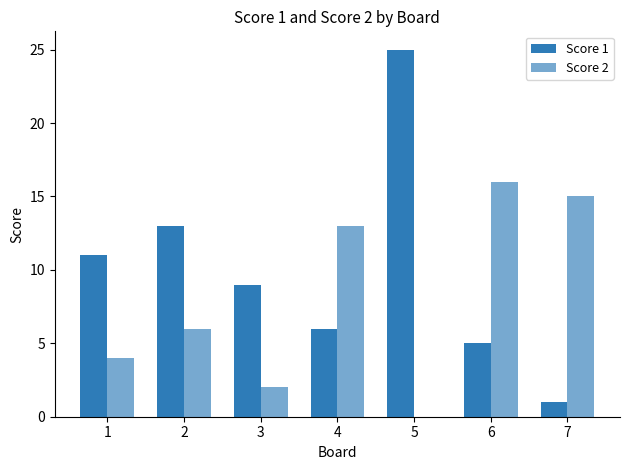

What is the value of the Score 1 bar at the 2nd from the left?

13